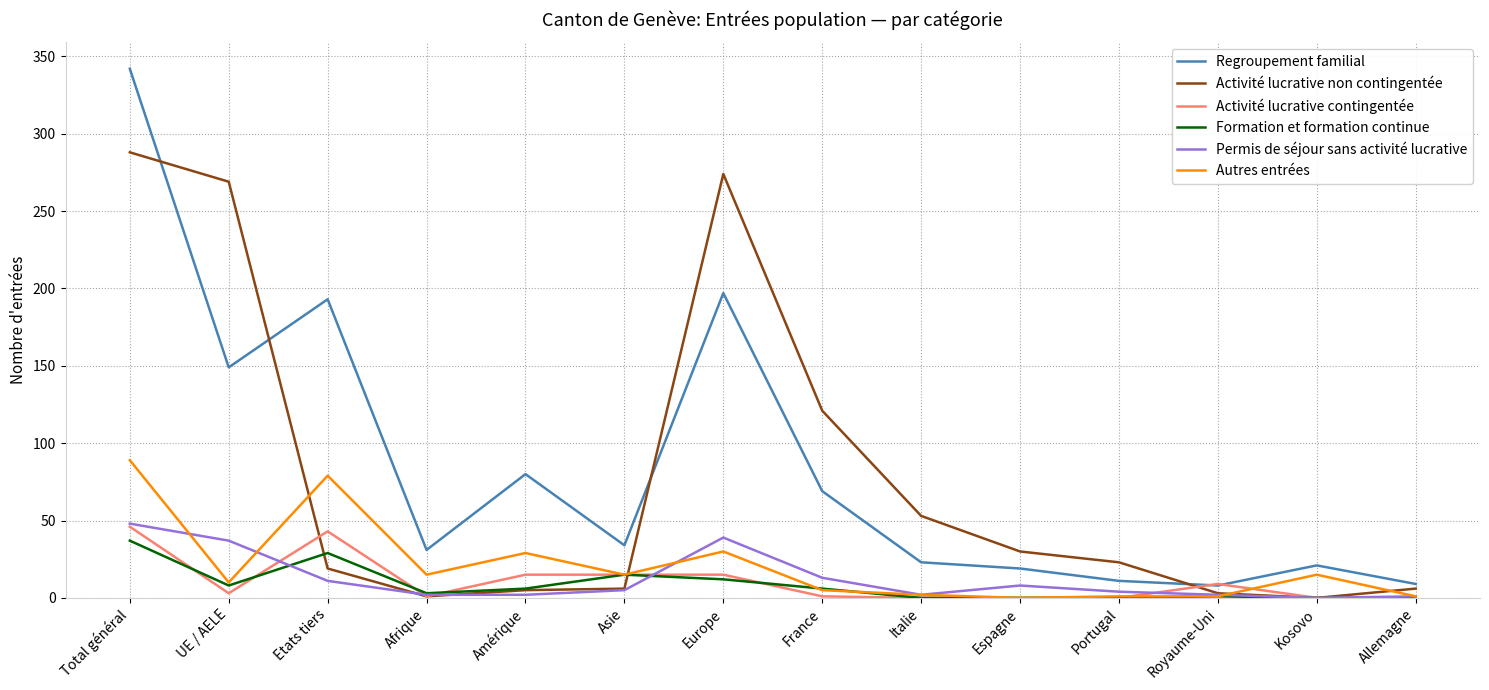

What is the total value across all series at Kosovo?

36